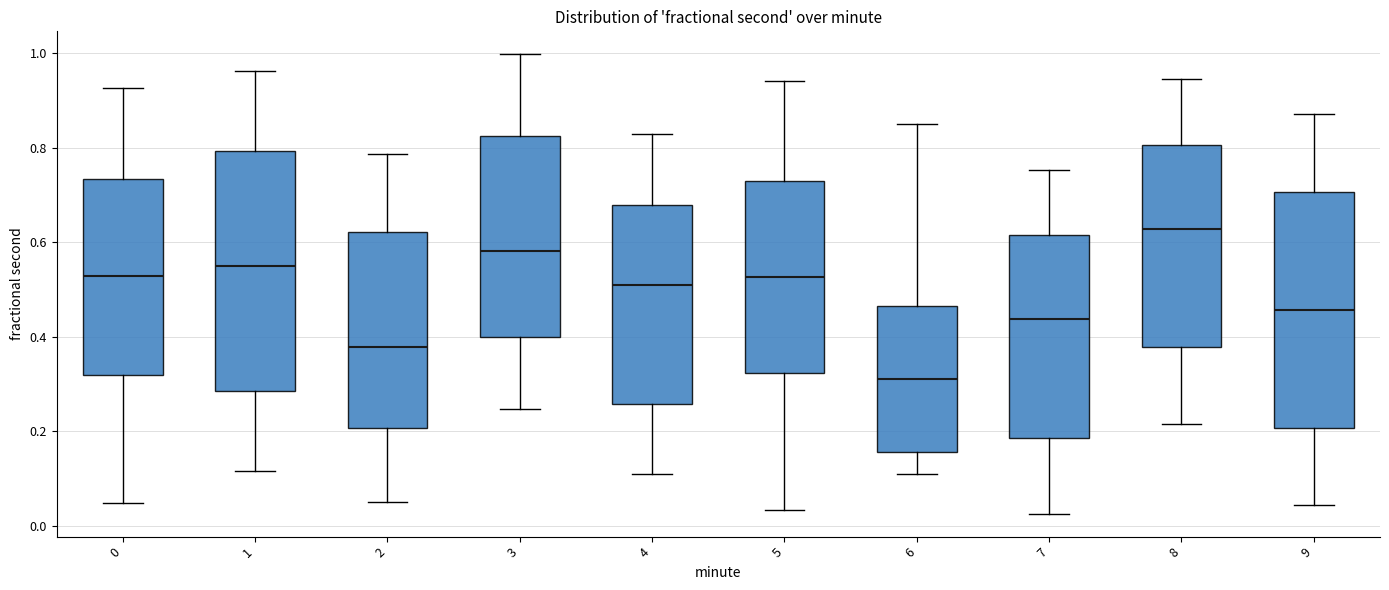

Reading left to right, transcribe this box plot: for each box, give where its median line is, the range the box spans, and where its two whiskers end, as read against the y-axis. The values are not printed on the chart, so give them approximately, as read against the axis.

0: median 0.52, box 0.32 to 0.74, whiskers 0.04 to 0.92
1: median 0.56, box 0.28 to 0.80, whiskers 0.12 to 0.96
2: median 0.38, box 0.20 to 0.62, whiskers 0.06 to 0.78
3: median 0.58, box 0.40 to 0.82, whiskers 0.24 to 1.00
4: median 0.50, box 0.26 to 0.68, whiskers 0.10 to 0.82
5: median 0.52, box 0.32 to 0.72, whiskers 0.04 to 0.94
6: median 0.32, box 0.16 to 0.46, whiskers 0.10 to 0.86
7: median 0.44, box 0.18 to 0.62, whiskers 0.02 to 0.76
8: median 0.62, box 0.38 to 0.80, whiskers 0.22 to 0.94
9: median 0.46, box 0.20 to 0.70, whiskers 0.04 to 0.88